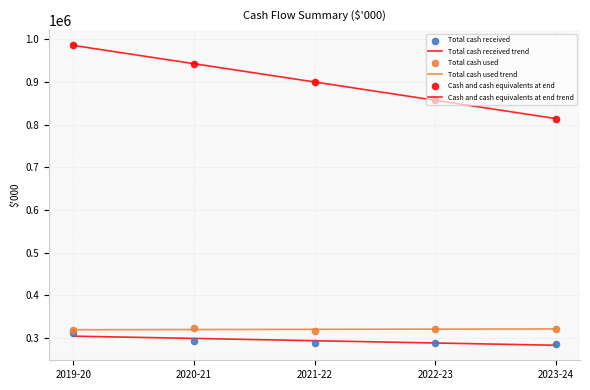

Which series reaches the minimum Y coordinate?

Total cash received